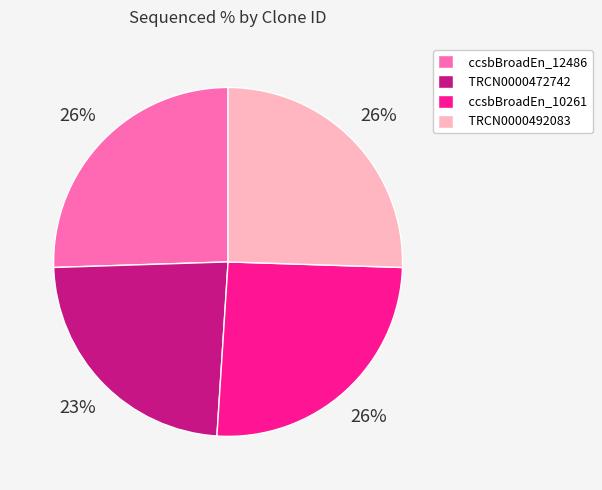

Approximately how many times larger is the value at TRCN0000472742 compared to ccsbBroadEn_12486?

0.9